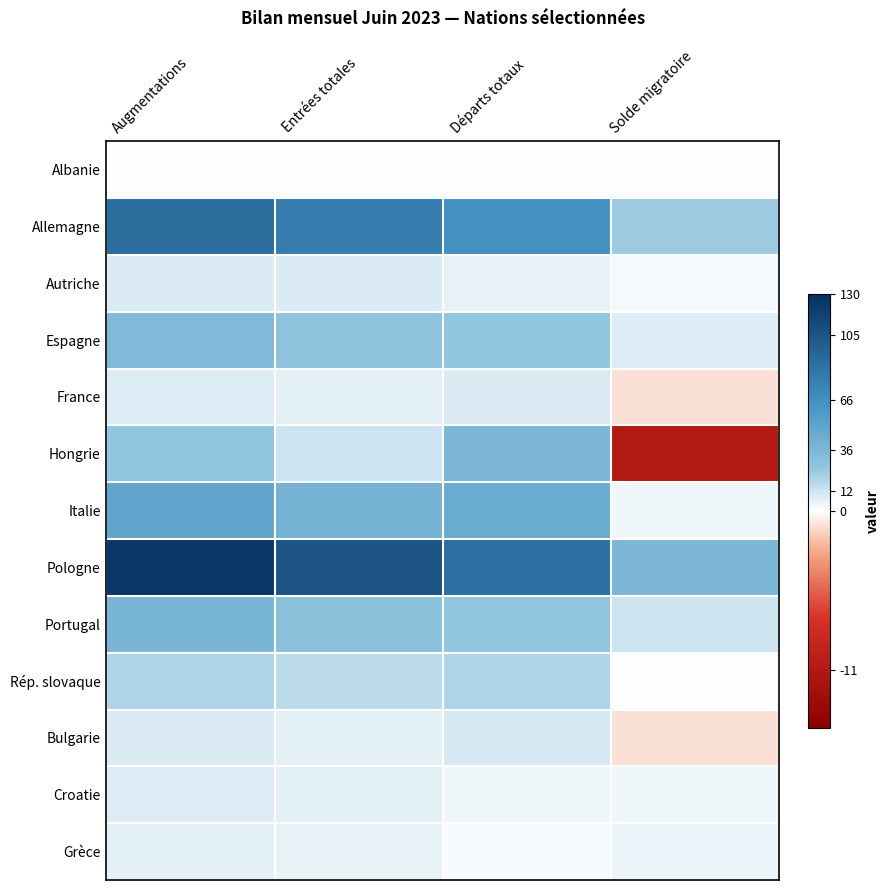

At which category does the chart reach its minimum across all series?

Solde migratoire